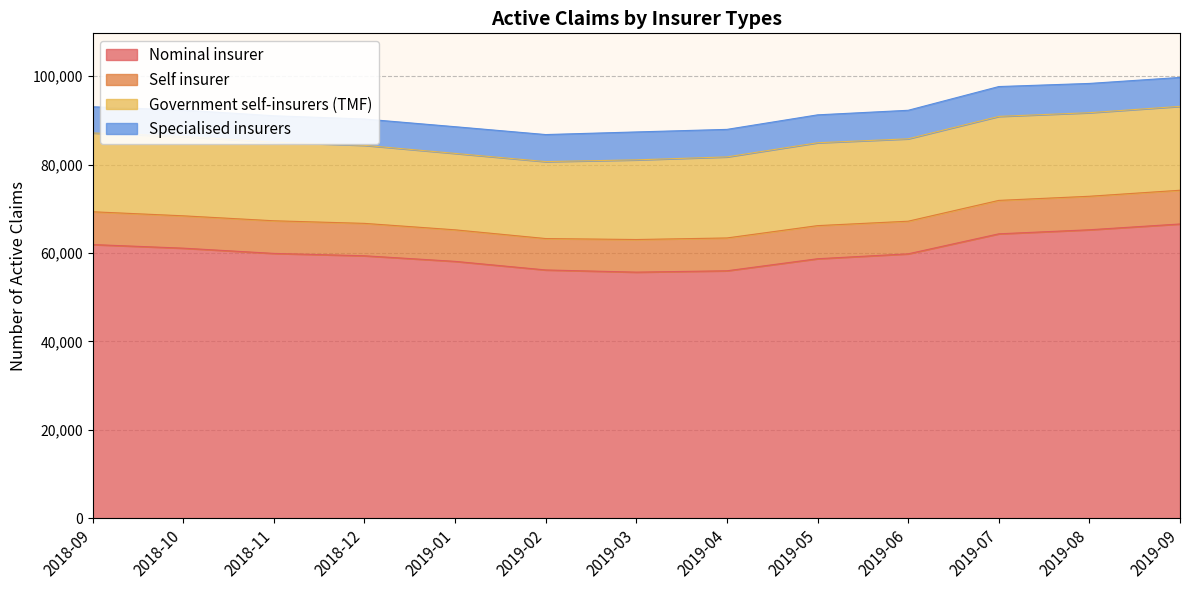

How many lines are shown in the chart?

4